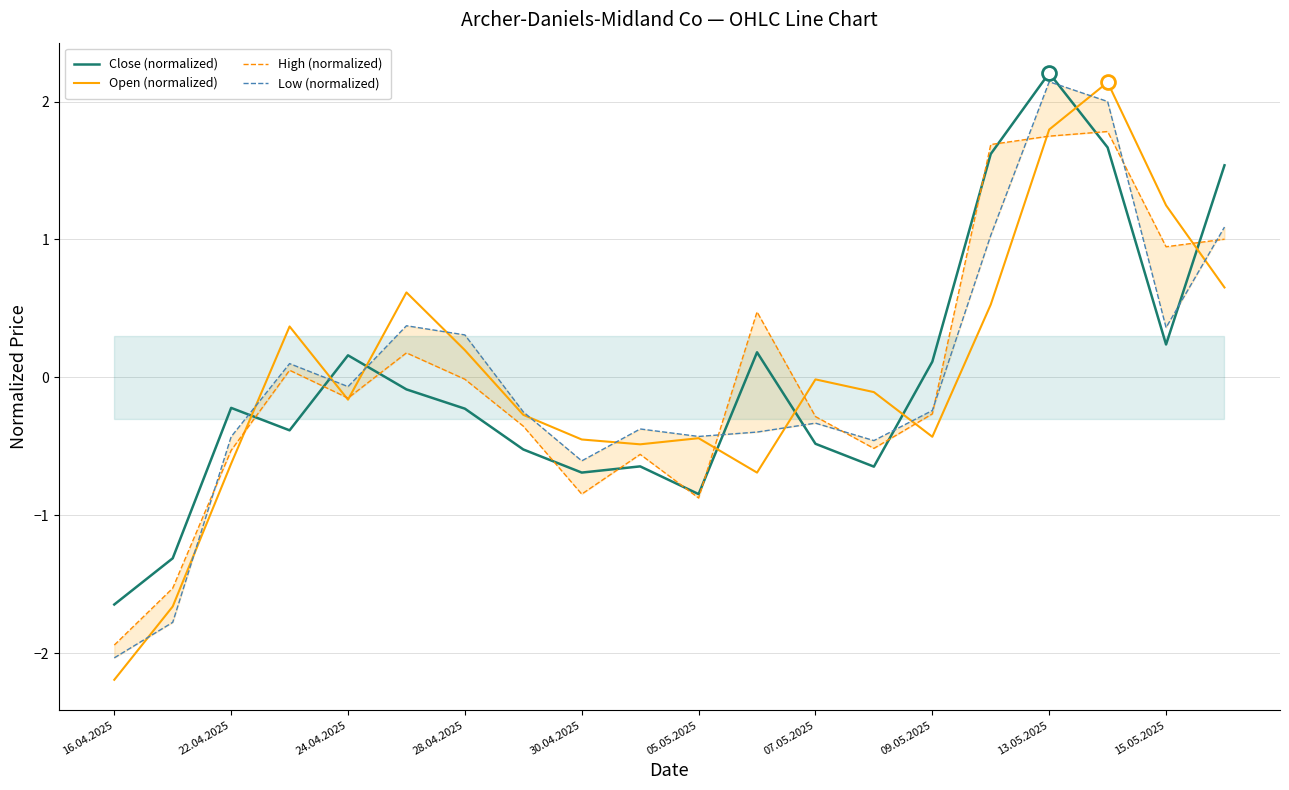

After their last crossing, which series has the higher values: High (normalized) or Close (normalized)?

Close (normalized)